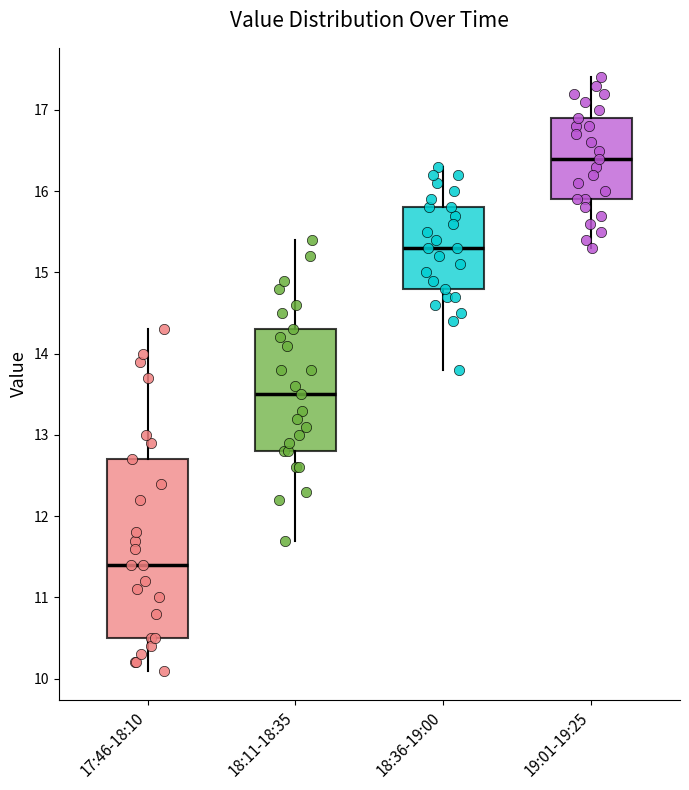

Comparing the boxes themselves (not the whiskers), which one is the tallest?

17:46-18:10